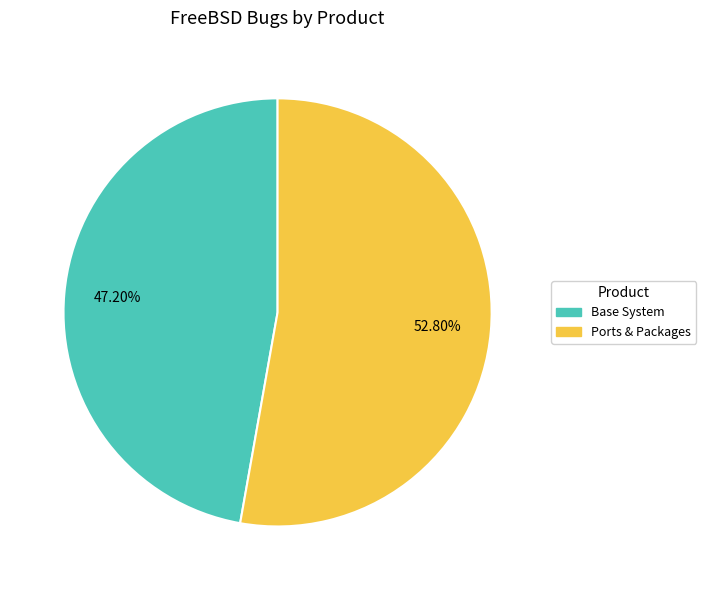

What is the majority slice?

Ports & Packages